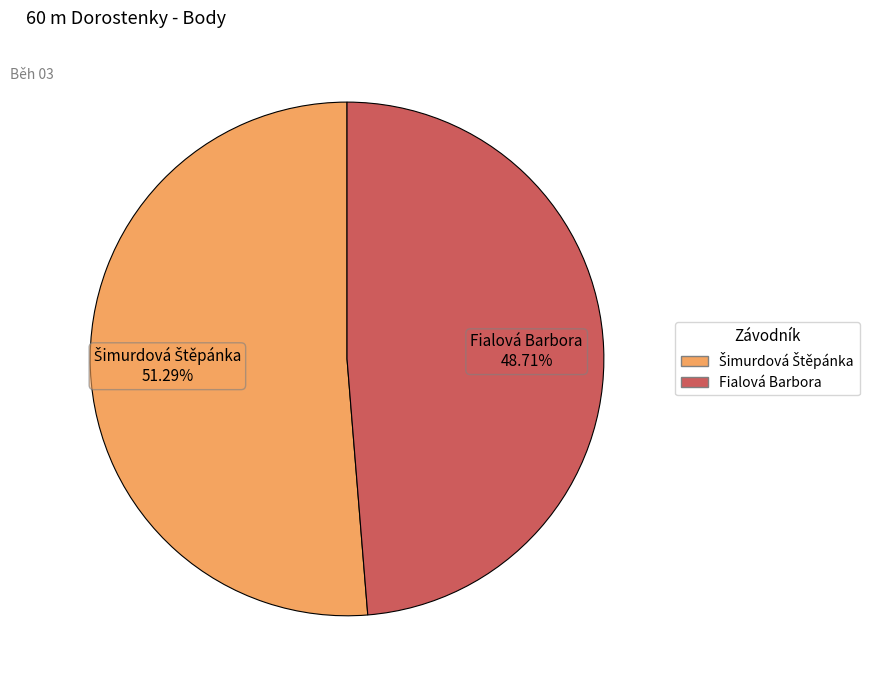

Does Fialová Barbora account for over 50% of the chart?

No